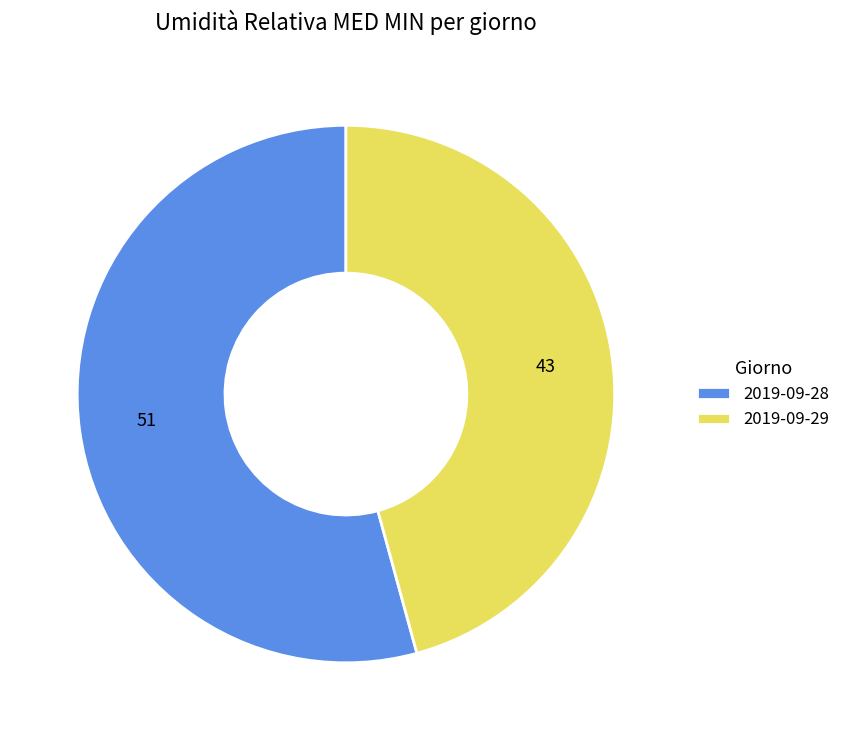

Do 2019-09-29 and 2019-09-28 together represent more than half of the pie?

Yes